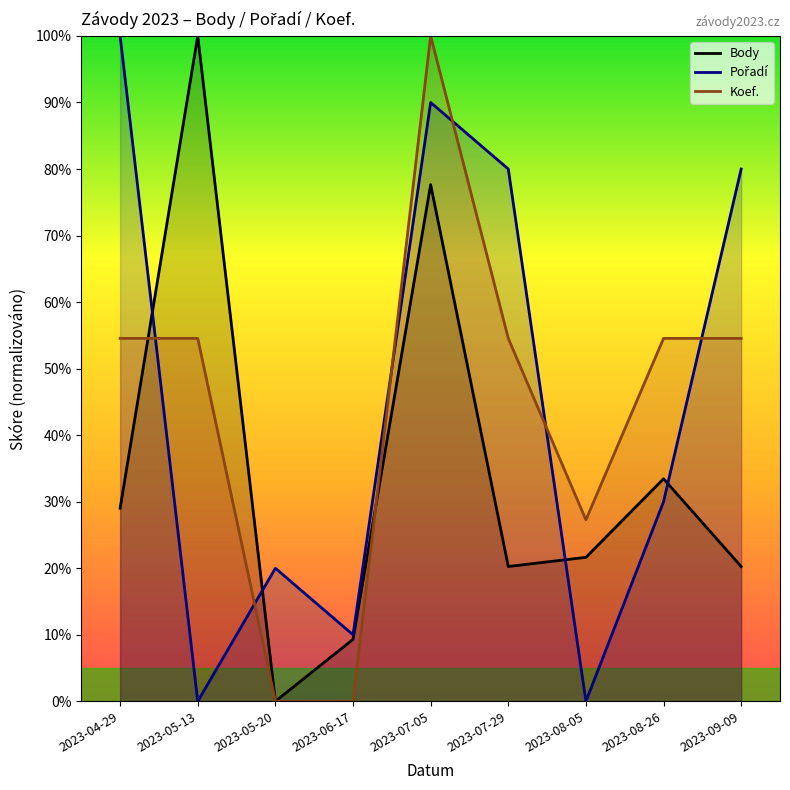

After their last crossing, which series has the higher values: Pořadí or Body?

Pořadí